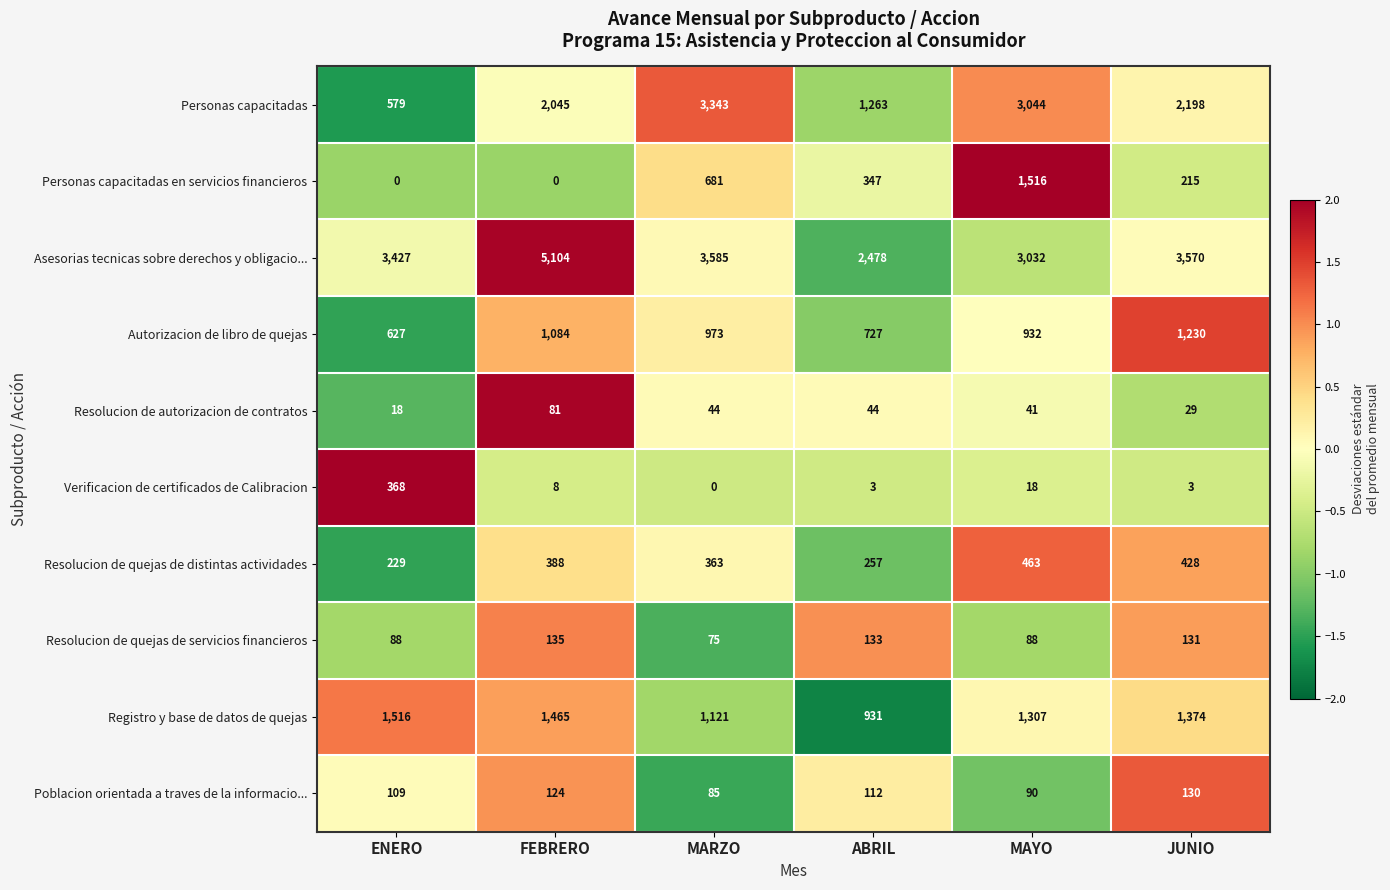

At JUNIO, list the series in order from largest to smallest.

Asesorias tecnicas sobre derechos y obligacio..., Personas capacitadas, Registro y base de datos de quejas, Autorizacion de libro de quejas, Resolucion de quejas de distintas actividades, Personas capacitadas en servicios financieros, Resolucion de quejas de servicios financieros, Poblacion orientada a traves de la informacio..., Resolucion de autorizacion de contratos, Verificacion de certificados de Calibracion